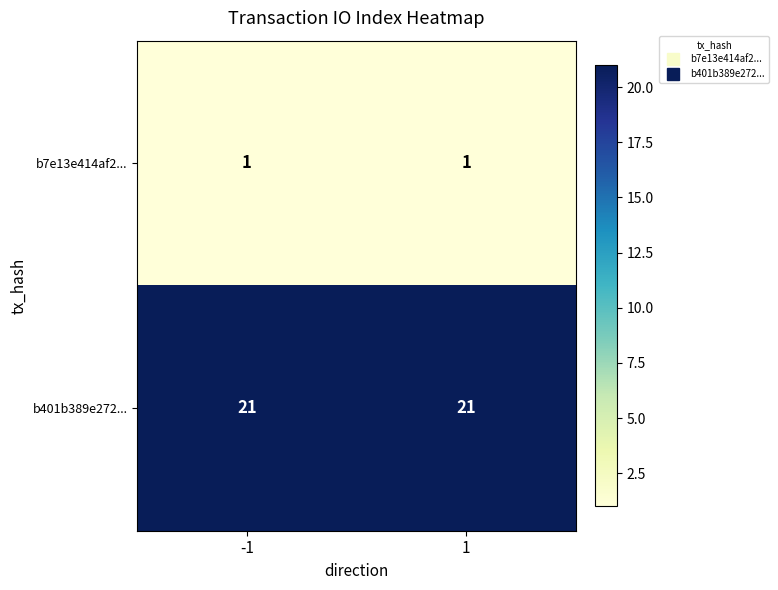

Which series has the largest total across all categories?

b401b389e272...